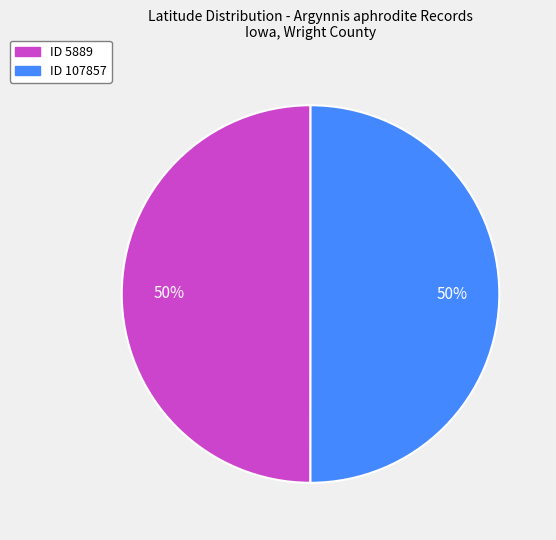

Approximately how many times larger is the value at ID 107857 compared to ID 5889?

1.0